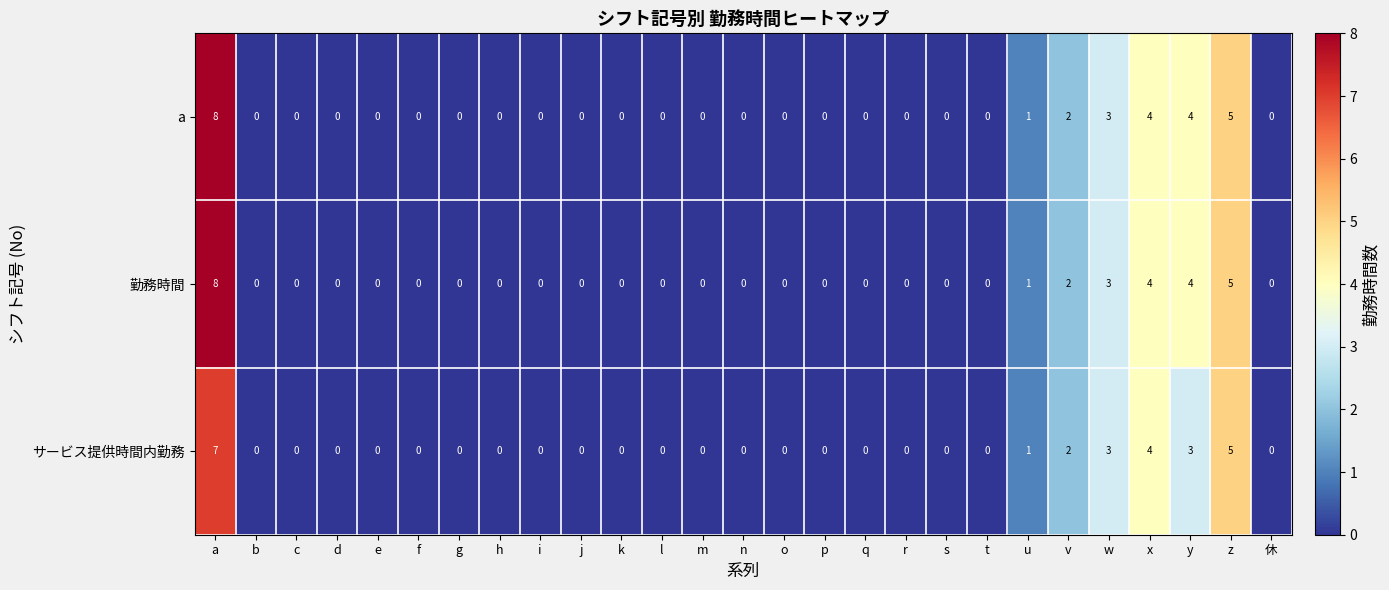

At which category is the sum across all series the highest?

a